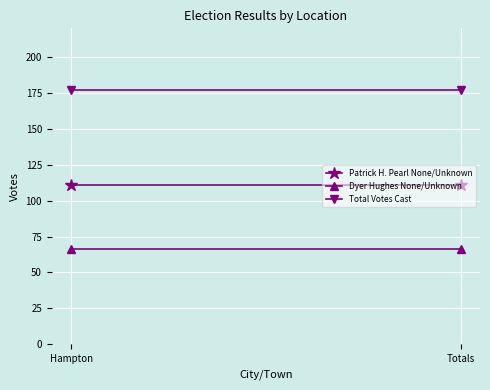

Which category has the highest value across all series?

Hampton